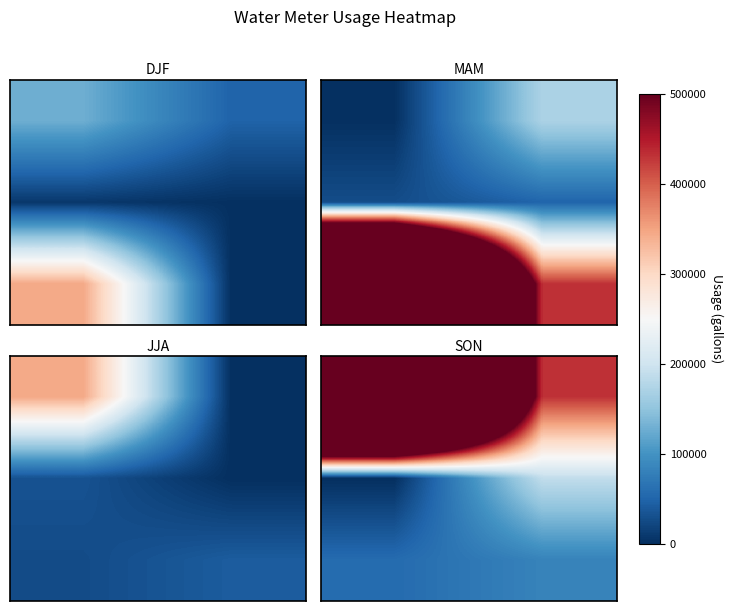

What is the total value across all series at 0?

1937900